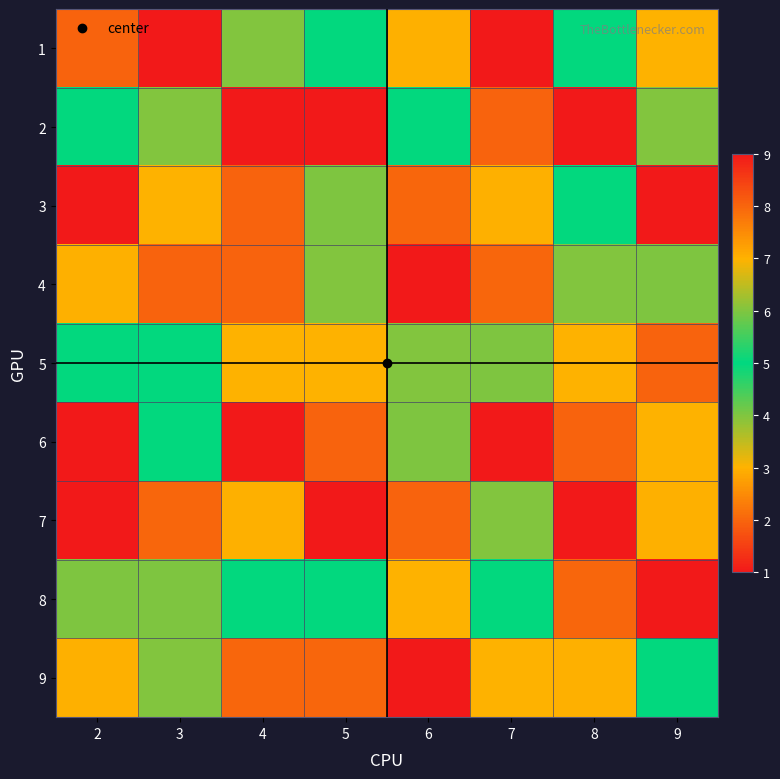

At how many categories does at least one series exceed 1?

8